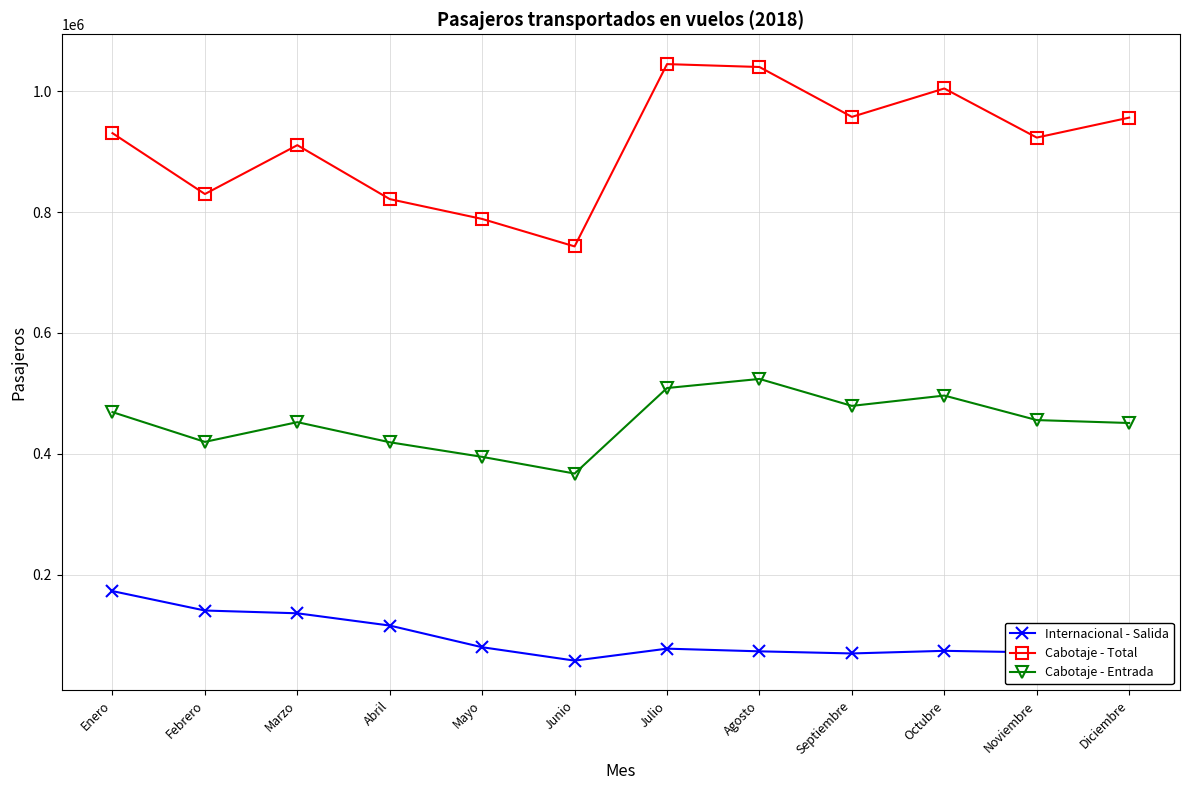

Where is Internacional - Salida nearest to the value 115378?

Abril